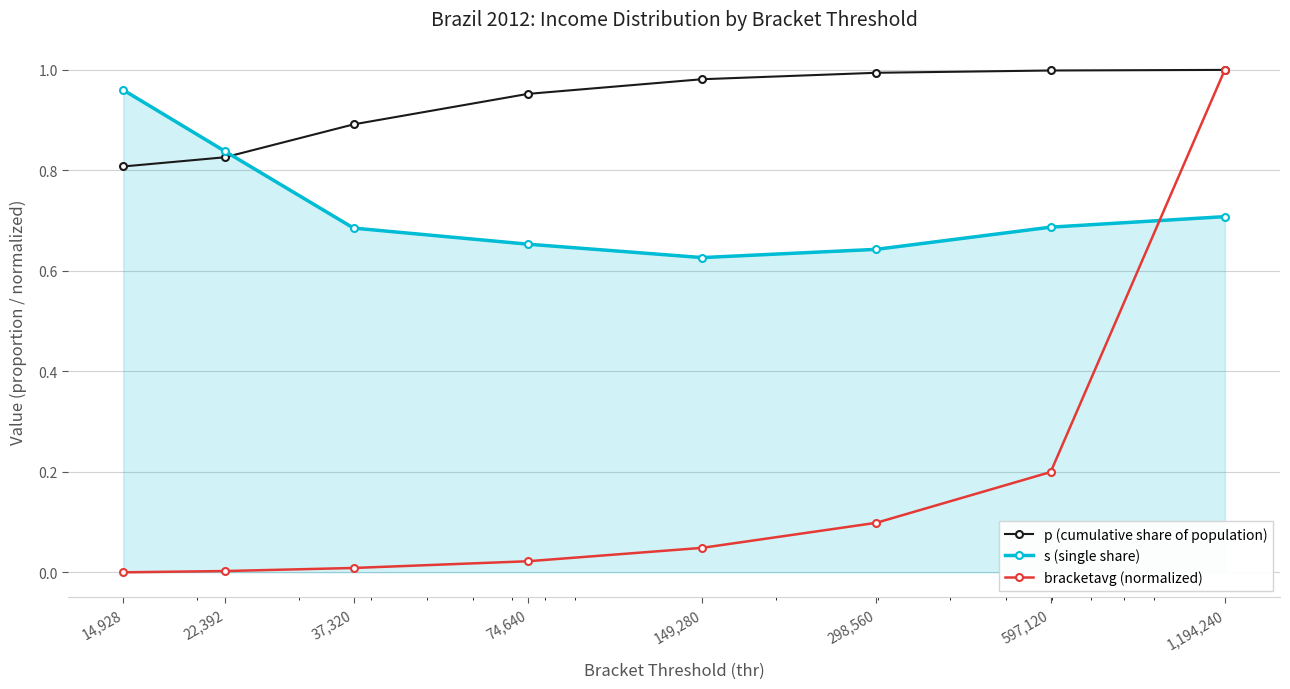

What is the average value of the p (cumulative share of population) series?

0.9